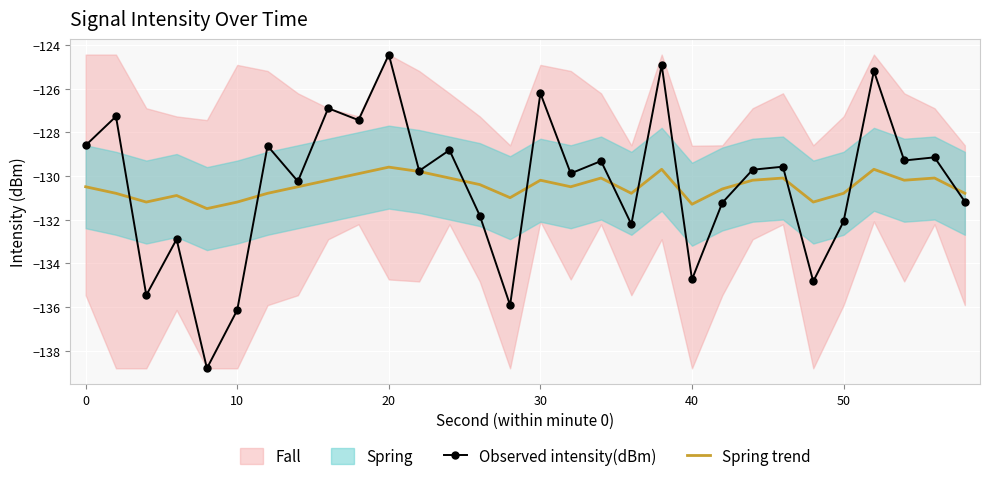

At which label does Observed intensity(dBm) reach its peak?

20